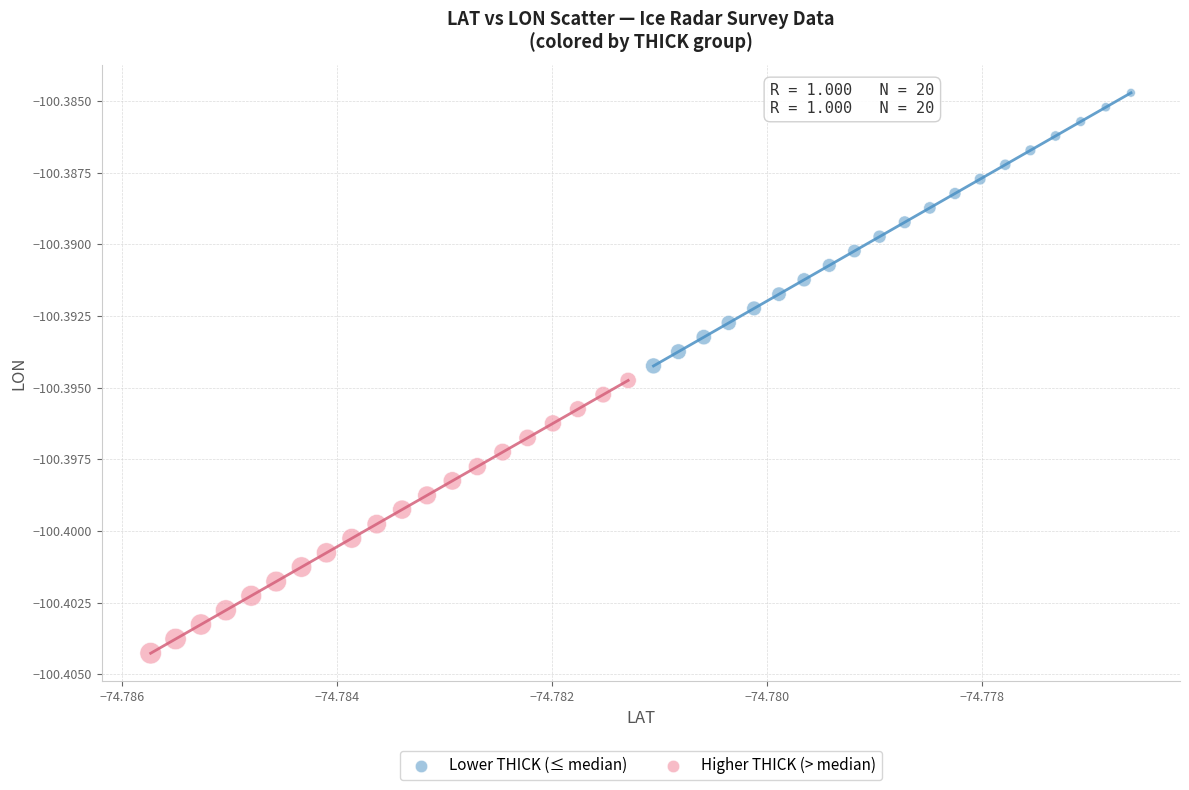

Which series reaches the maximum Y coordinate?

Lower THICK (≤ median)